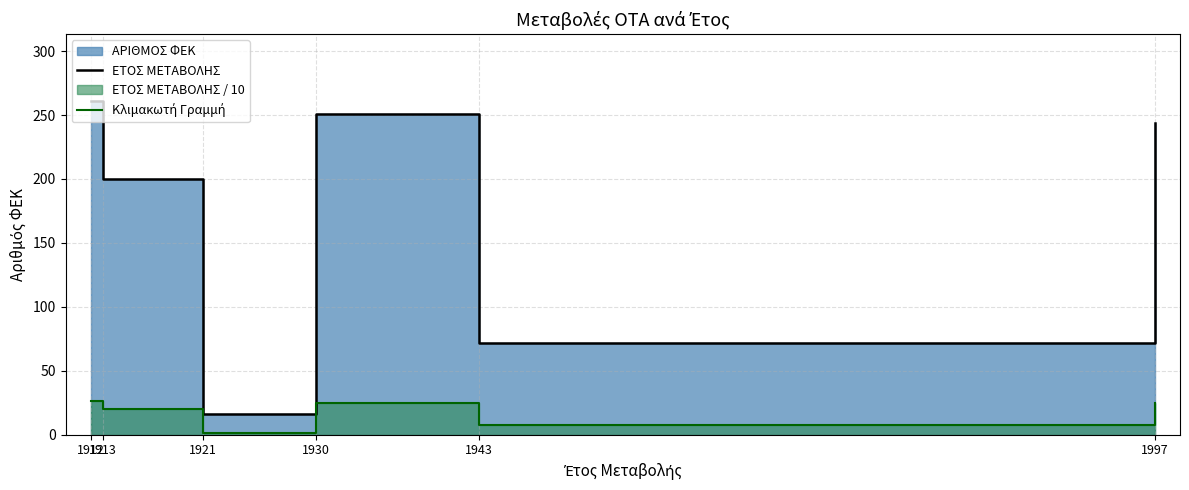

At which category does ΕΤΟΣ ΜΕΤΑΒΟΛΗΣ reach its first local peak?

1930